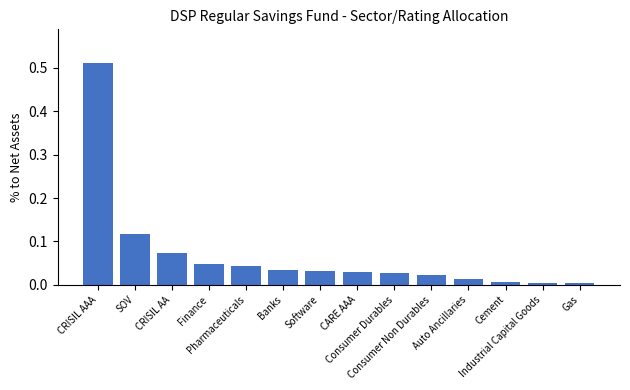

List the labels in order of value, smallest first.

Gas, Industrial Capital Goods, Cement, Auto Ancillaries, Consumer Non Durables, Consumer Durables, CARE AAA, Software, Banks, Pharmaceuticals, Finance, CRISIL AA, SOV, CRISIL AAA